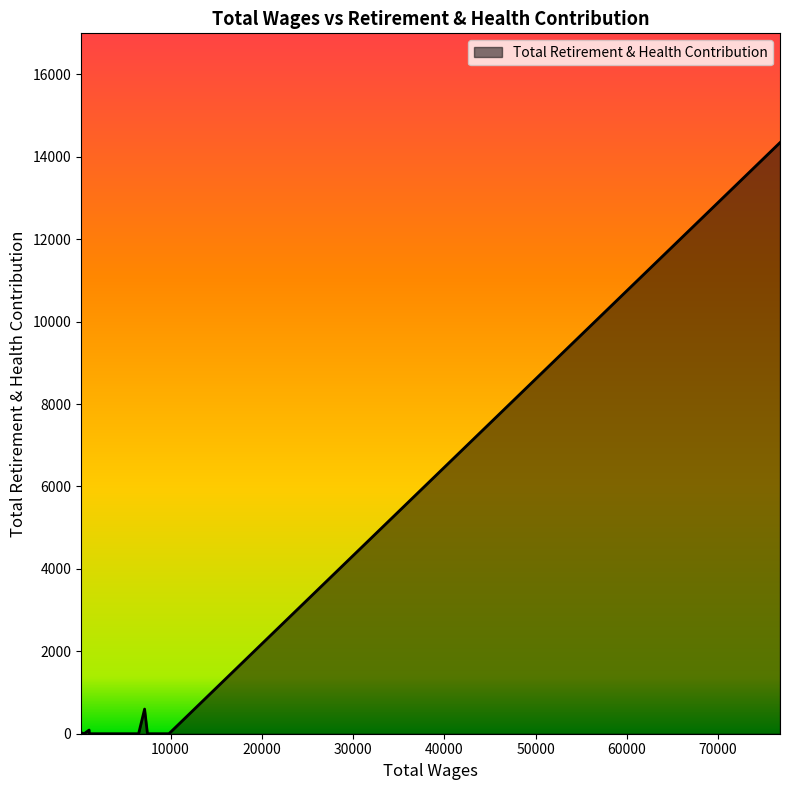

What is the average value?

837